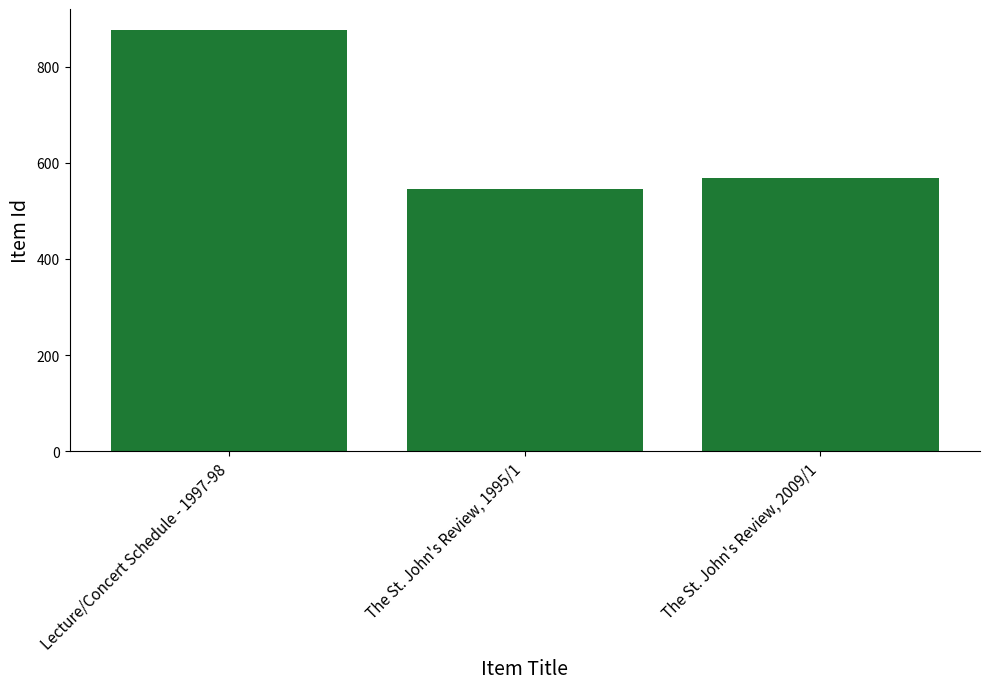

Reading left to right, transcribe all the data shown in this chart.

Lecture/Concert Schedule - 1997-98=876	The St. John's Review, 1995/1=545	The St. John's Review, 2009/1=568